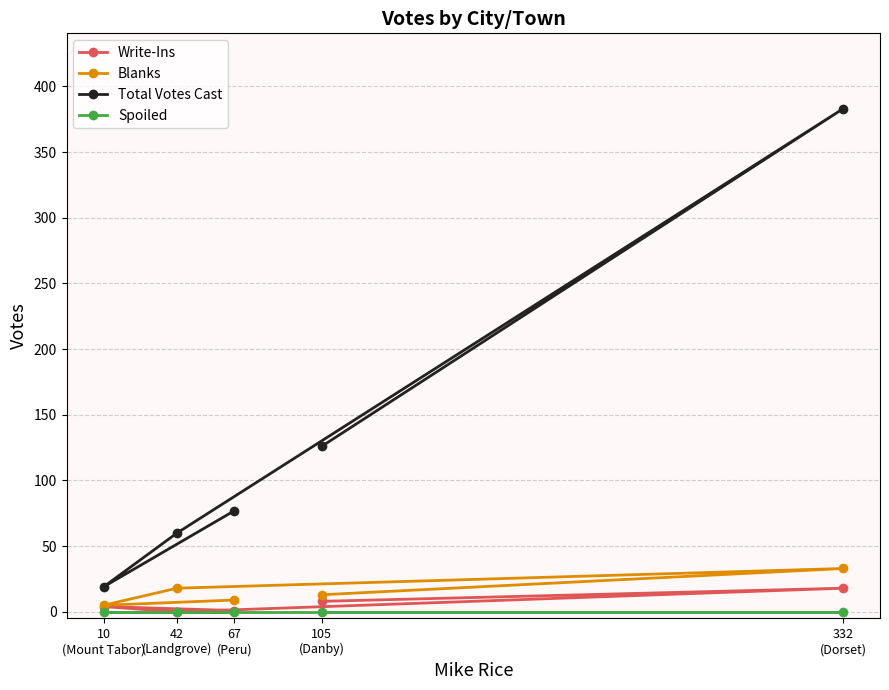

At which category does Total Votes Cast reach its first local peak?

332
(Dorset)